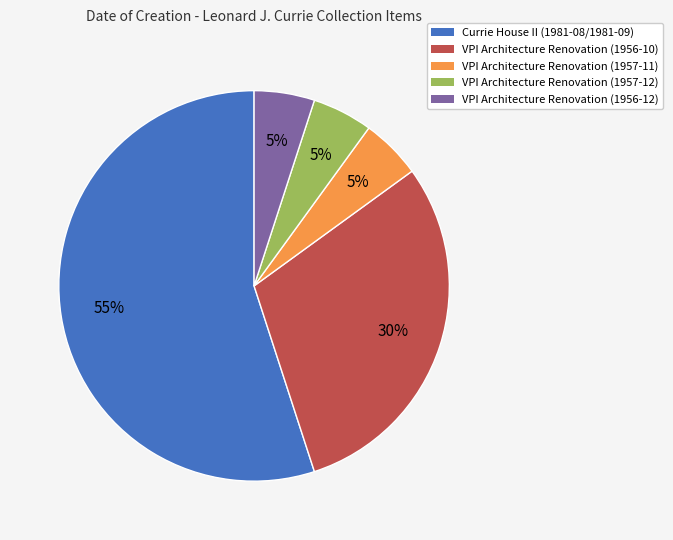

What is the majority slice?

Currie House II (1981-08/1981-09)